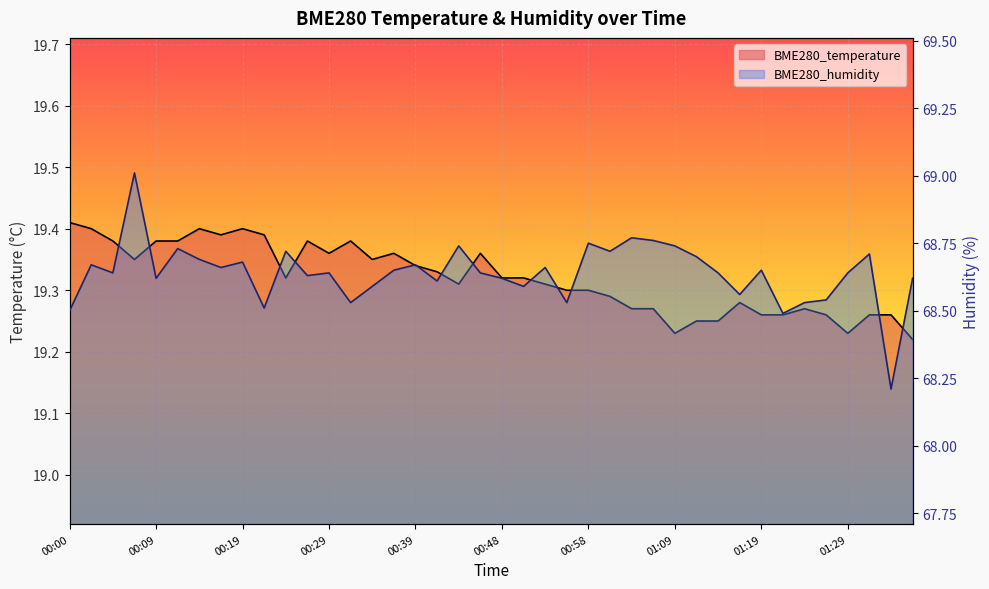

Which series changed the most between 00:39 and 00:51?

BME280_humidity